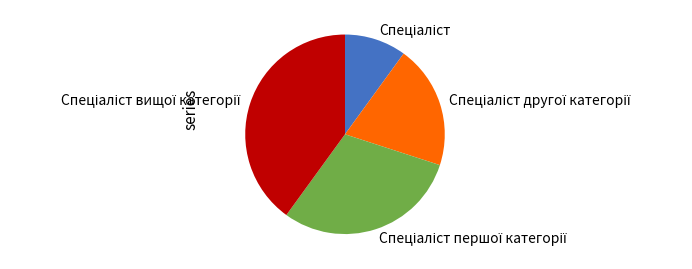

Does any single category account for the majority?

No